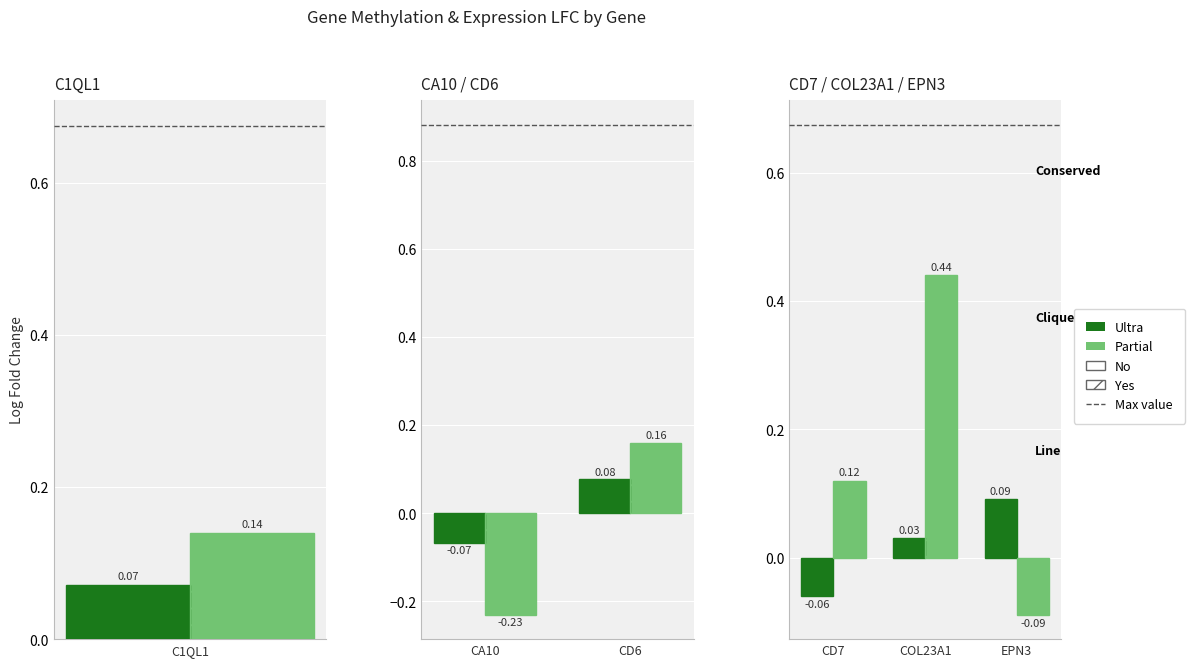

Which series has the largest total across all categories?

mRNA_LFC (Partial)